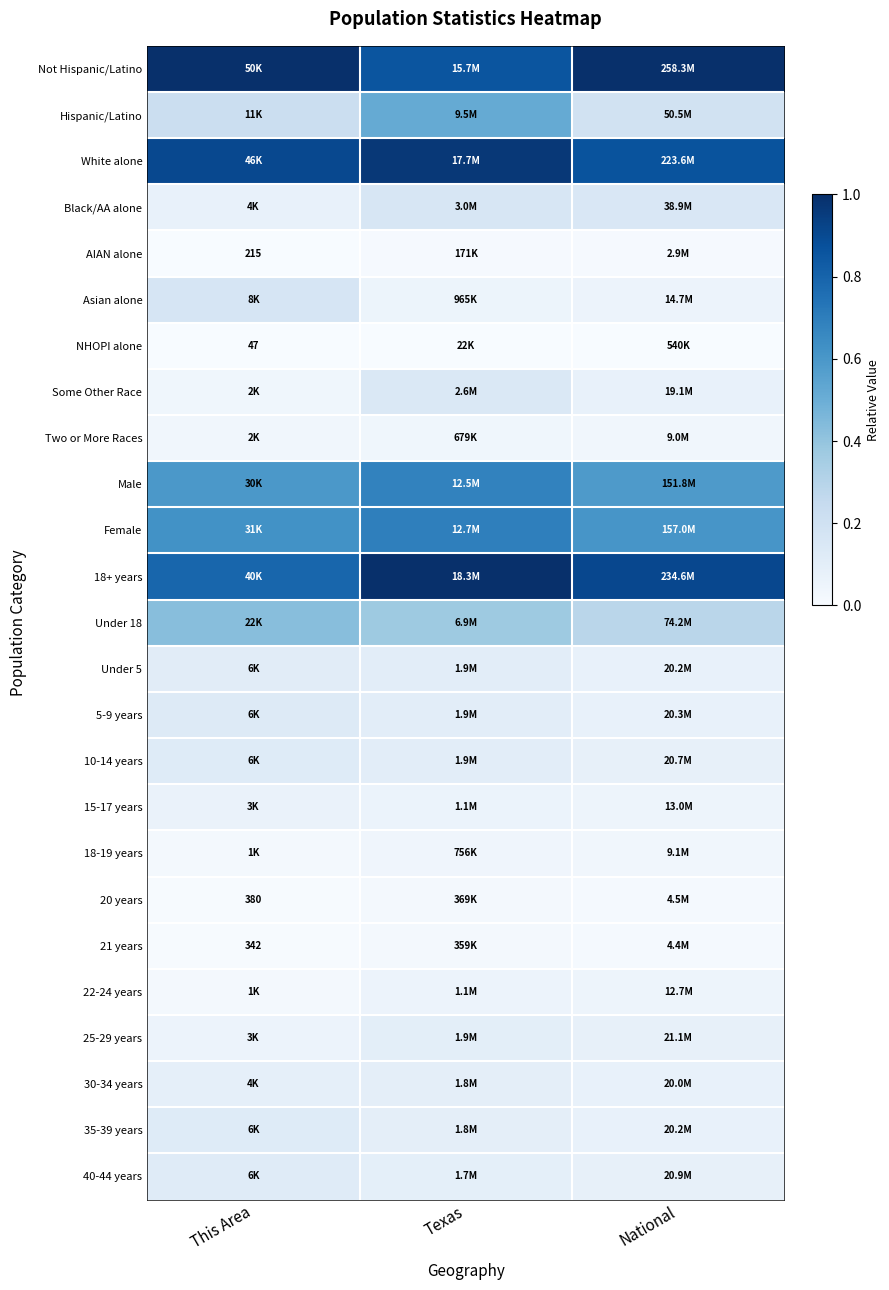

Count the number of data series in this chart.

25